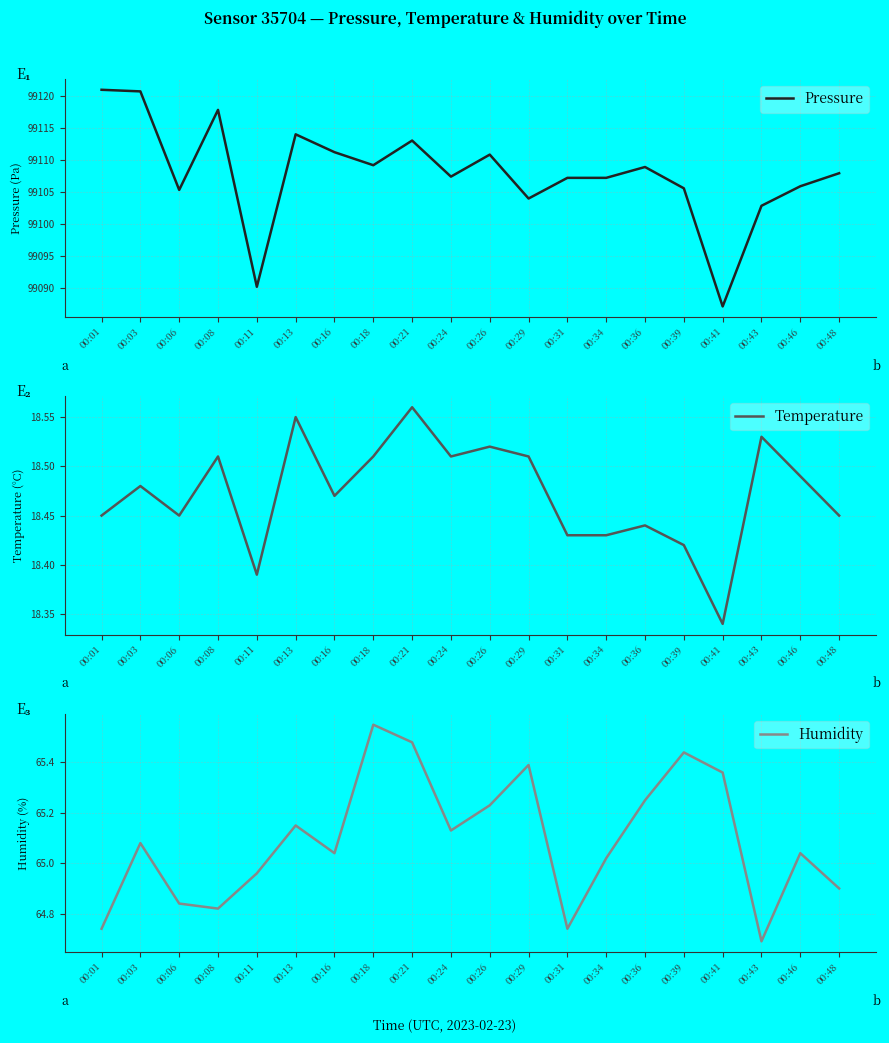

The value of Temperature at 00:16 is 18.5. True or false?

True